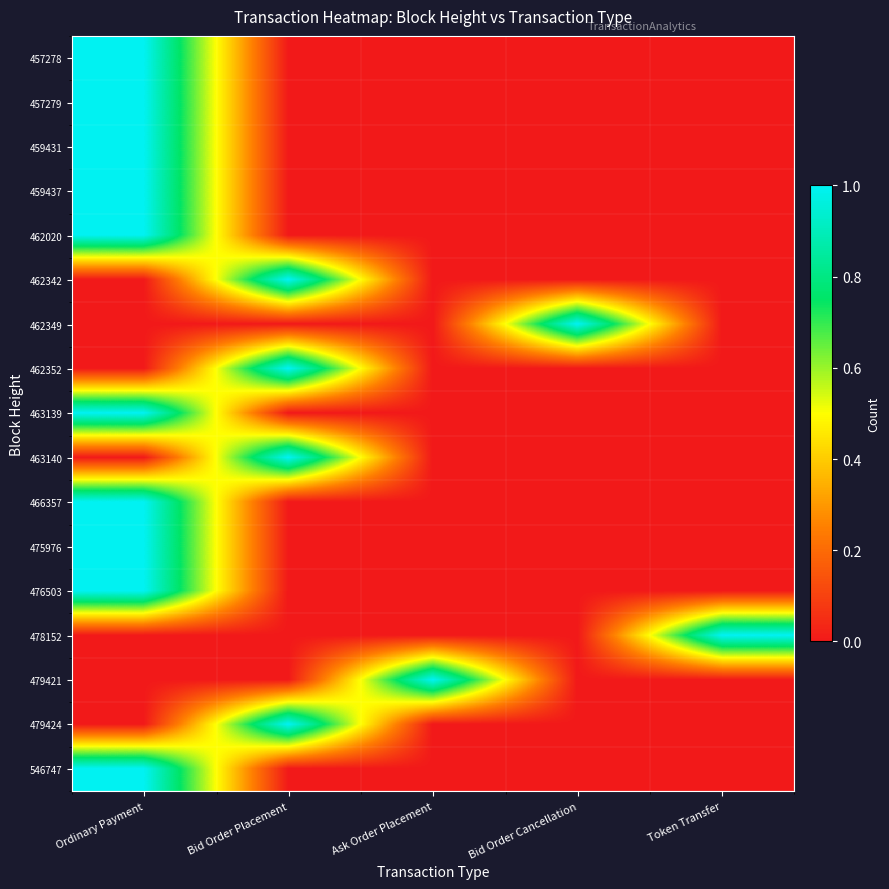

Which has a higher value, Ask Order Placement or Bid Order Placement?

Ask Order Placement